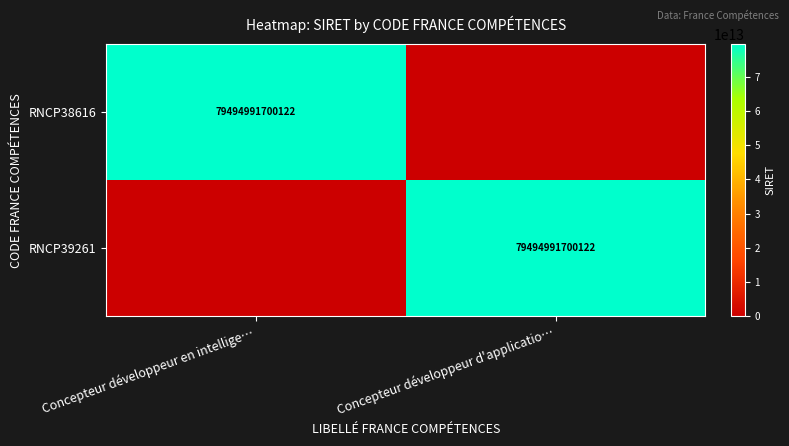

The RNCP39261 series shows 79494991700122 at Concepteur développeur d'applicatio…. True or false?

True